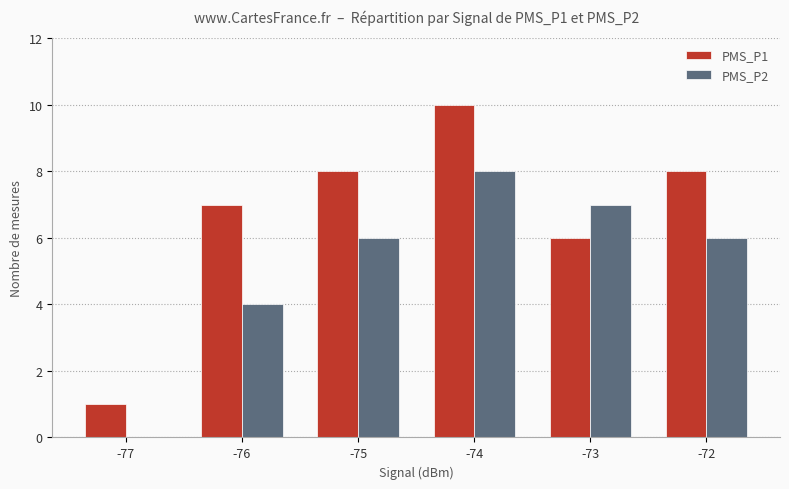

Is it true that PMS_P2 equals 4 at -77?

False